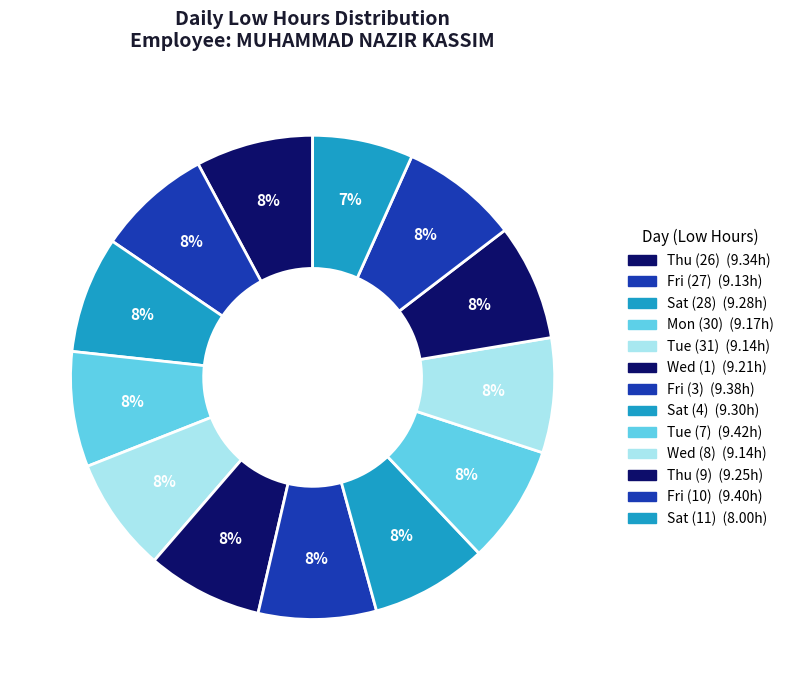

True or false: Mon (30) accounts for 22% of the total.

False